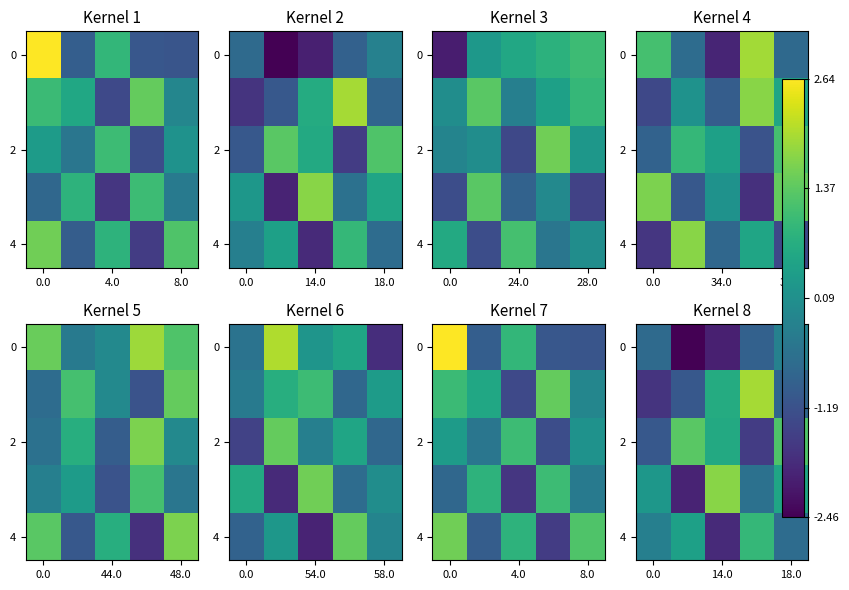

The 2 series shows 0.6 at 14.0. True or false?

True